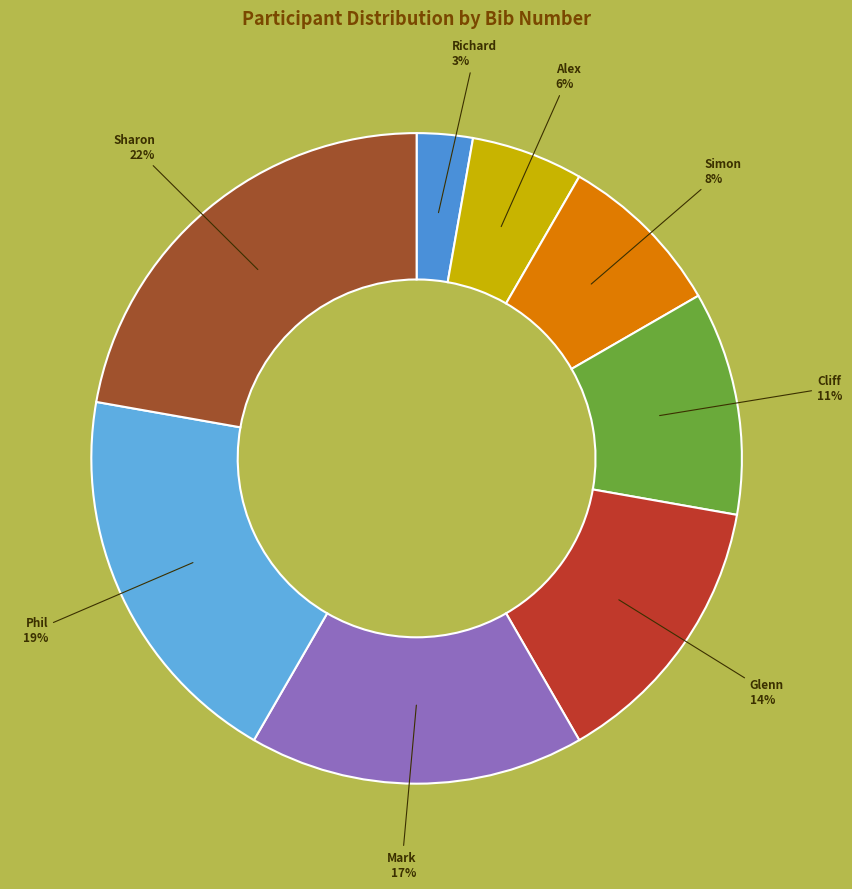

To the nearest percent, what is the difference between the Glenn and Mark slice percentages?

3%